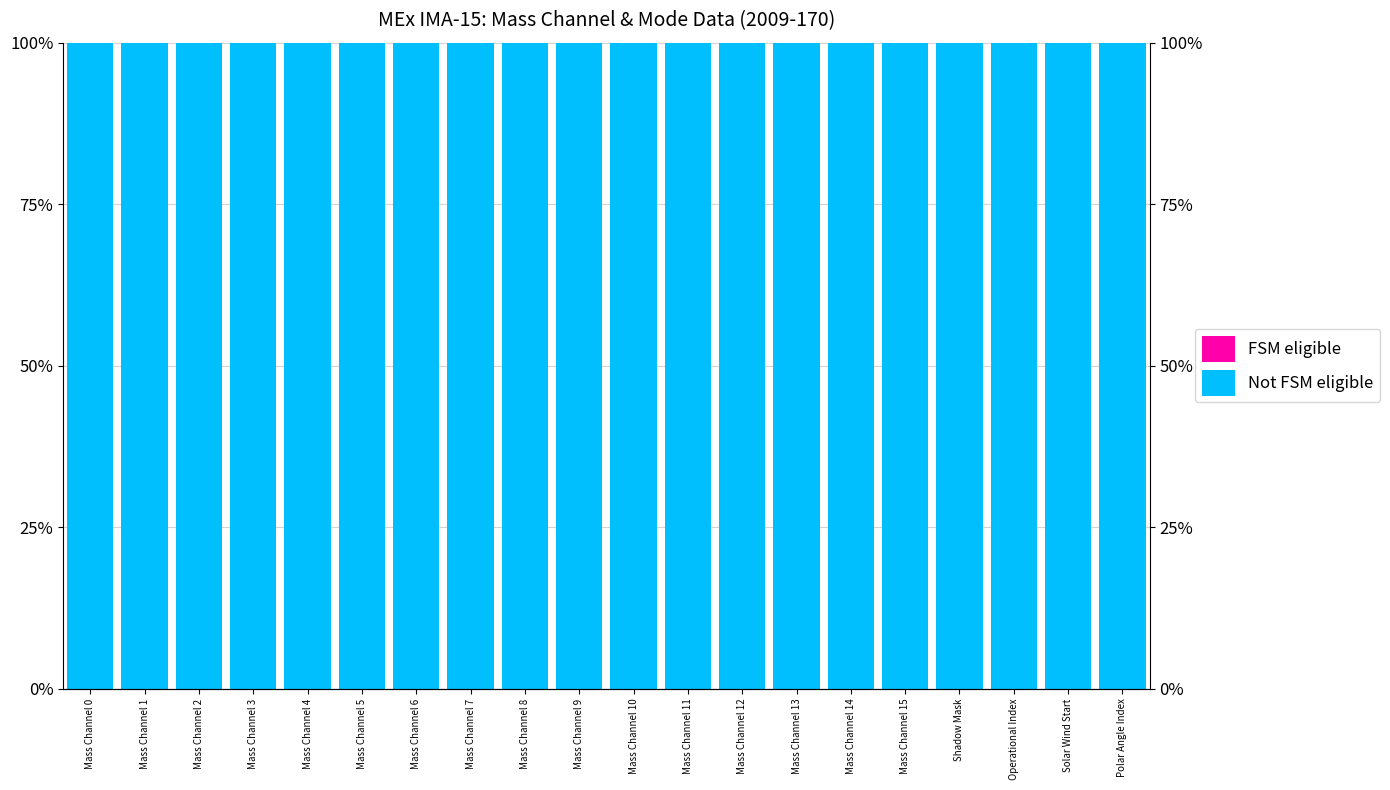

Rank the series at Mass Channel 8 from lowest to highest value.

FSM eligible, Not FSM eligible